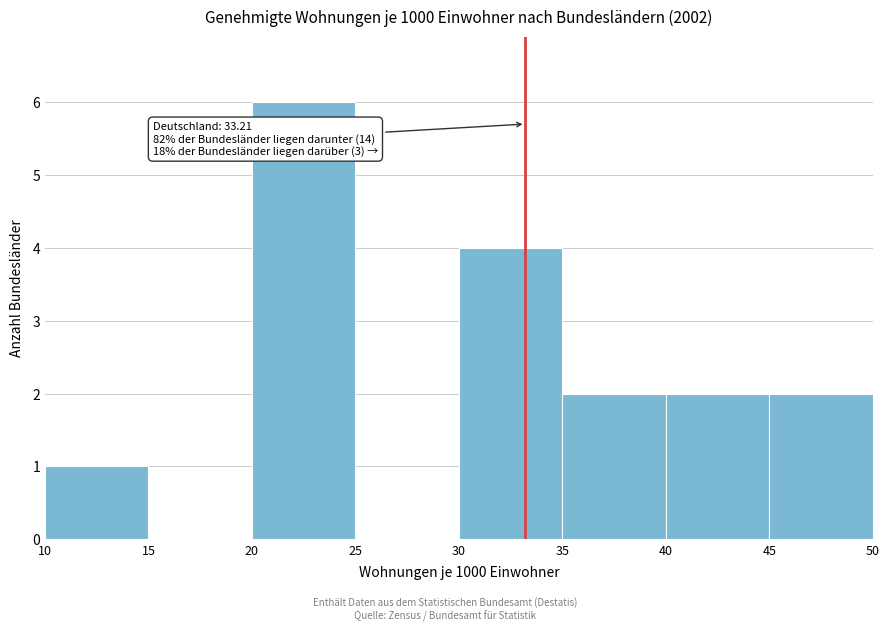

Which range on the x-axis has the tallest bar?

20 to 25